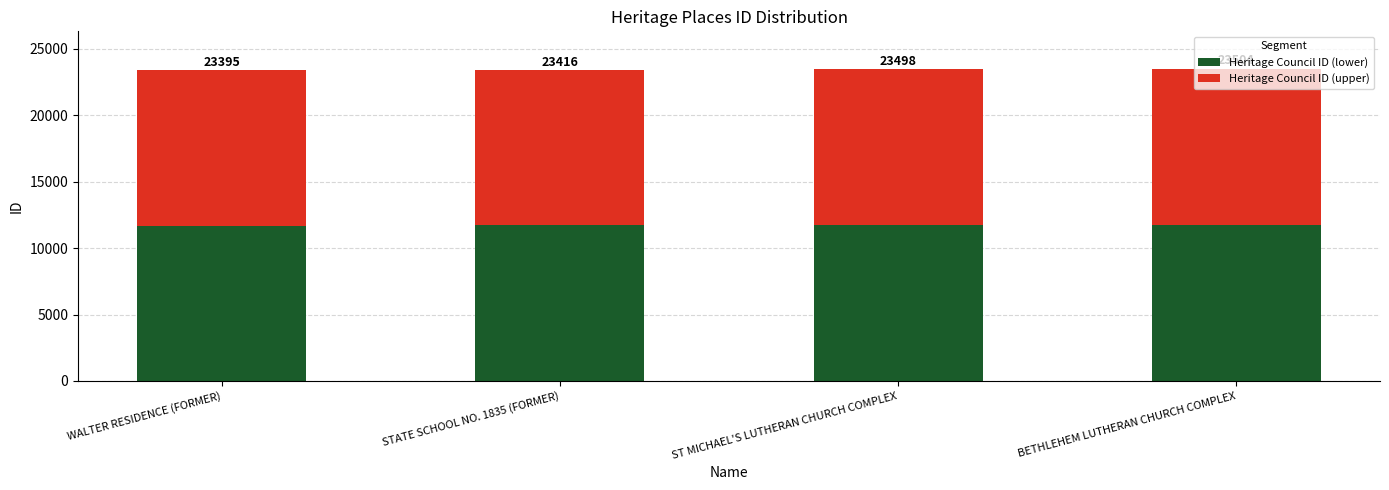

Does the chart contain any negative values?

No